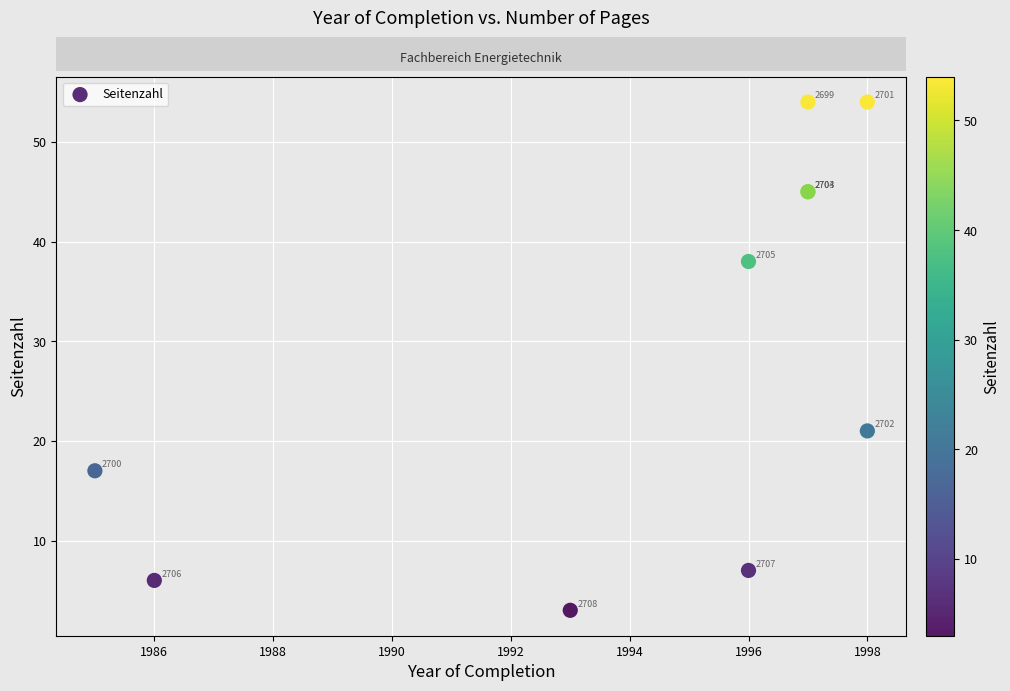

What Y value in the scatter plot is closest to 28?

21